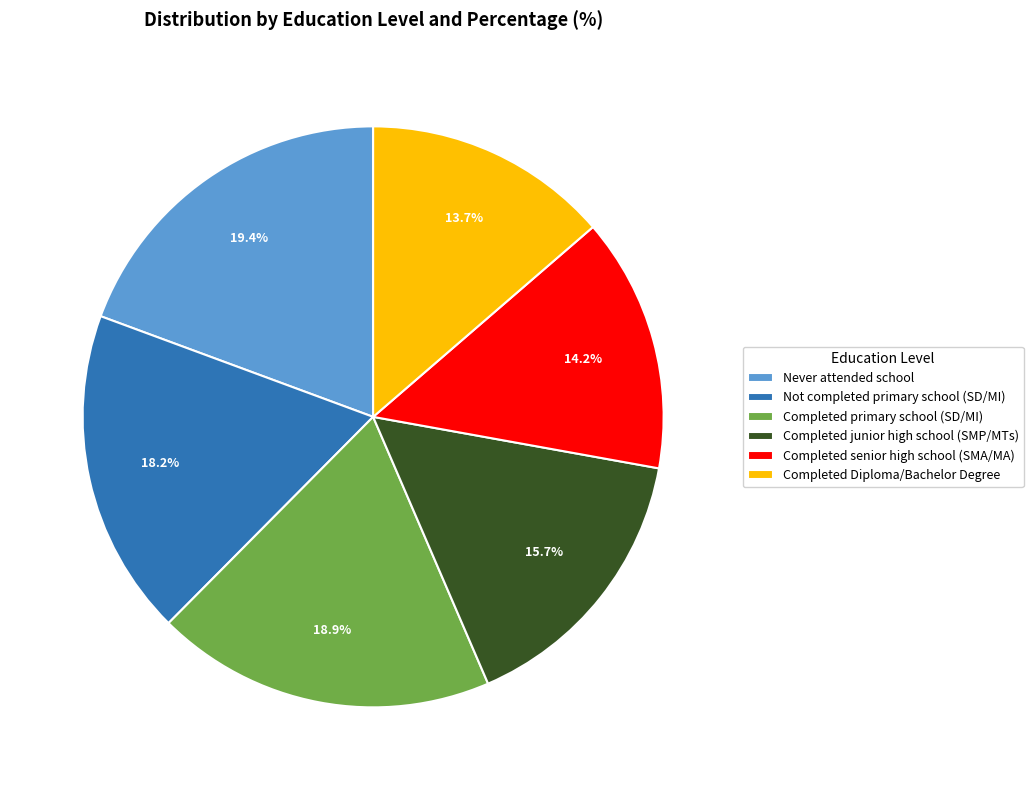

Does Completed senior high school (SMA/MA) represent more than half of the total?

No